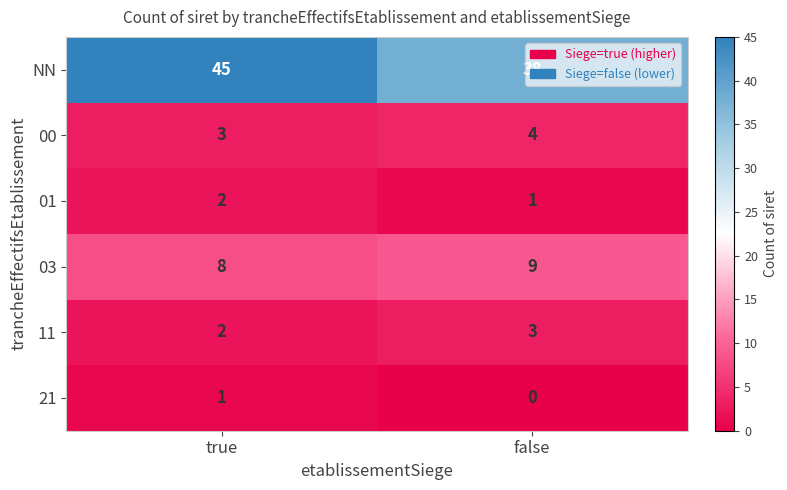

What is the difference between the highest and lowest values at false?

38